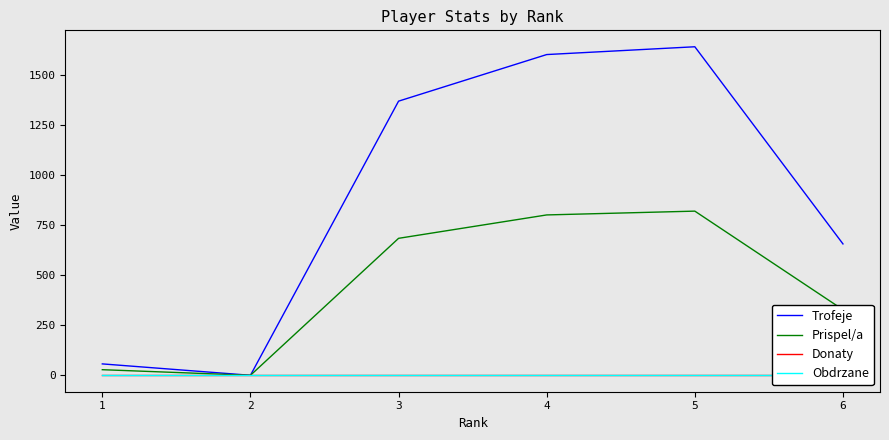

Is it true that Trofeje equals 1371 at 3?

True